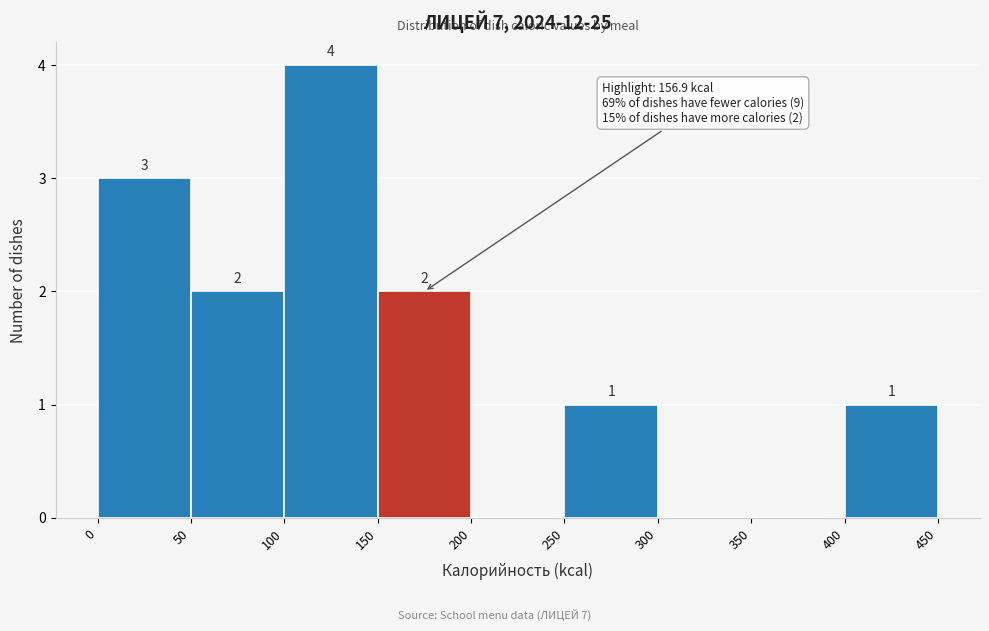

Over which range of the x-axis is the bar tallest?

100 to 150